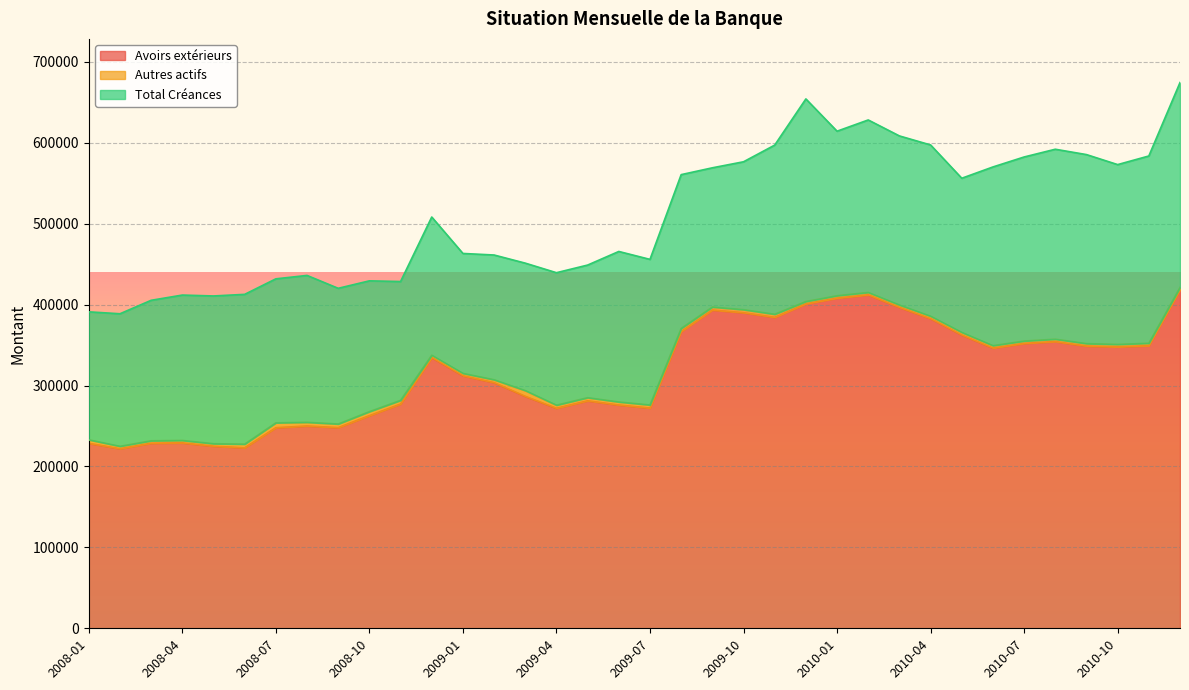

How many lines are shown in the chart?

3